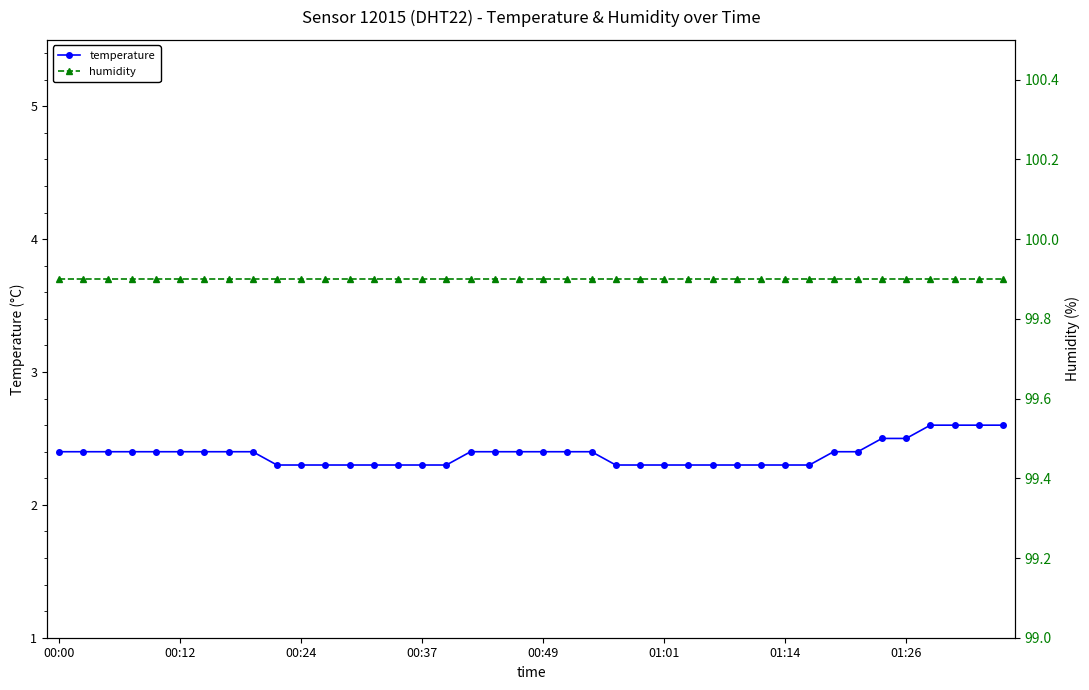

True or false: humidity and temperature cross at least once.

False